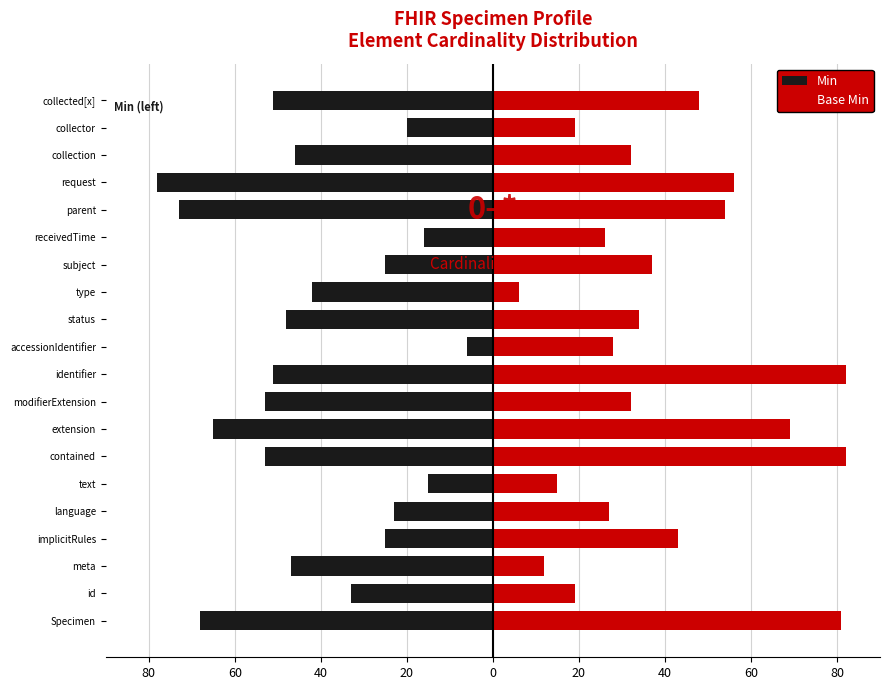

What is the minimum value for Base Min?

6